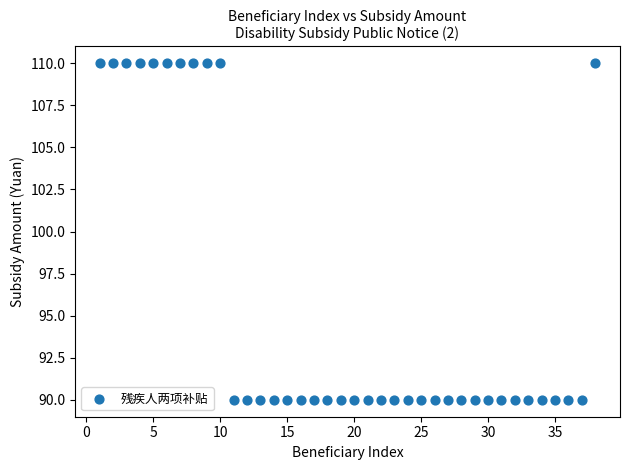

What is the range of X values (max minus min)?

37